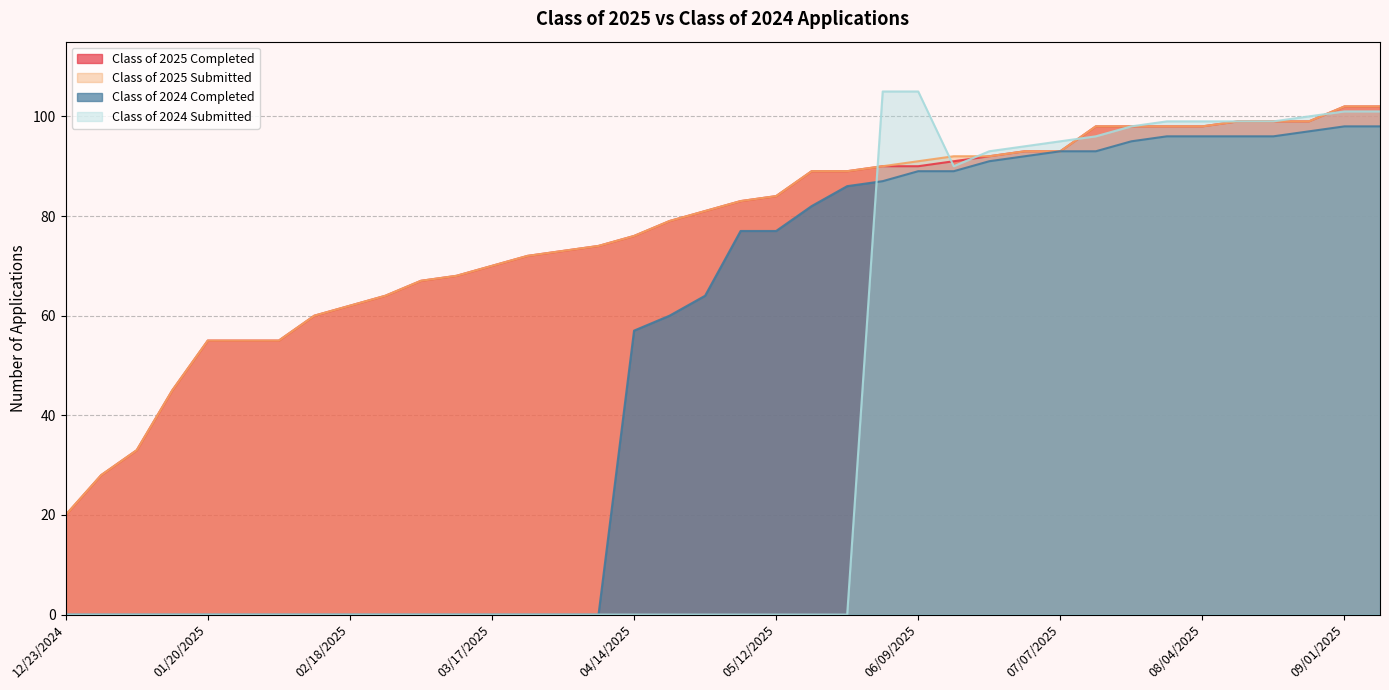

How many data points in Class of 2024 Submitted are above 0?

15